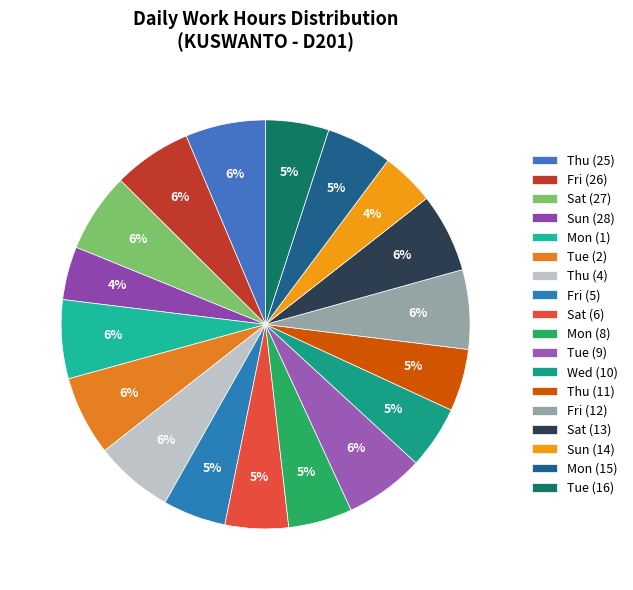

Combined, do Sat (27) and Wed (10) account for over 50%?

No